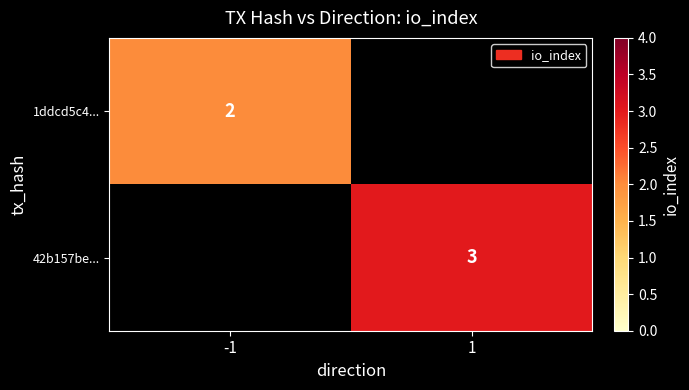

The value of 1ddcd5c4... at -1 is 1.1. True or false?

False